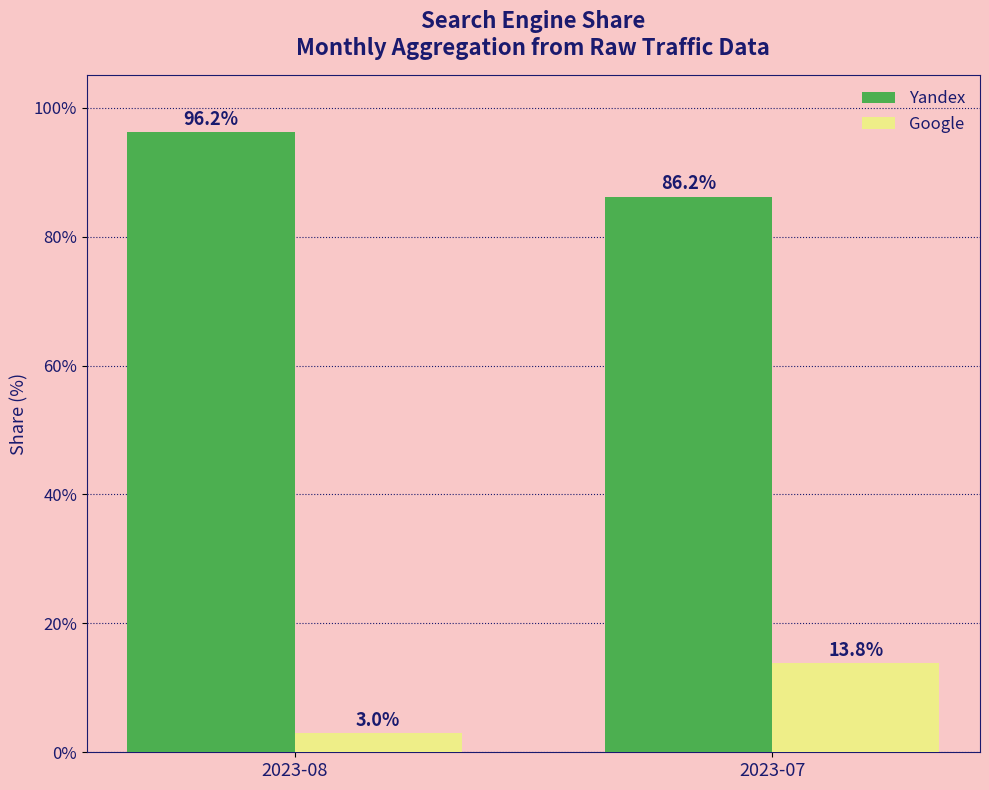

Which series changed the most between 2023-08 and 2023-07?

Google